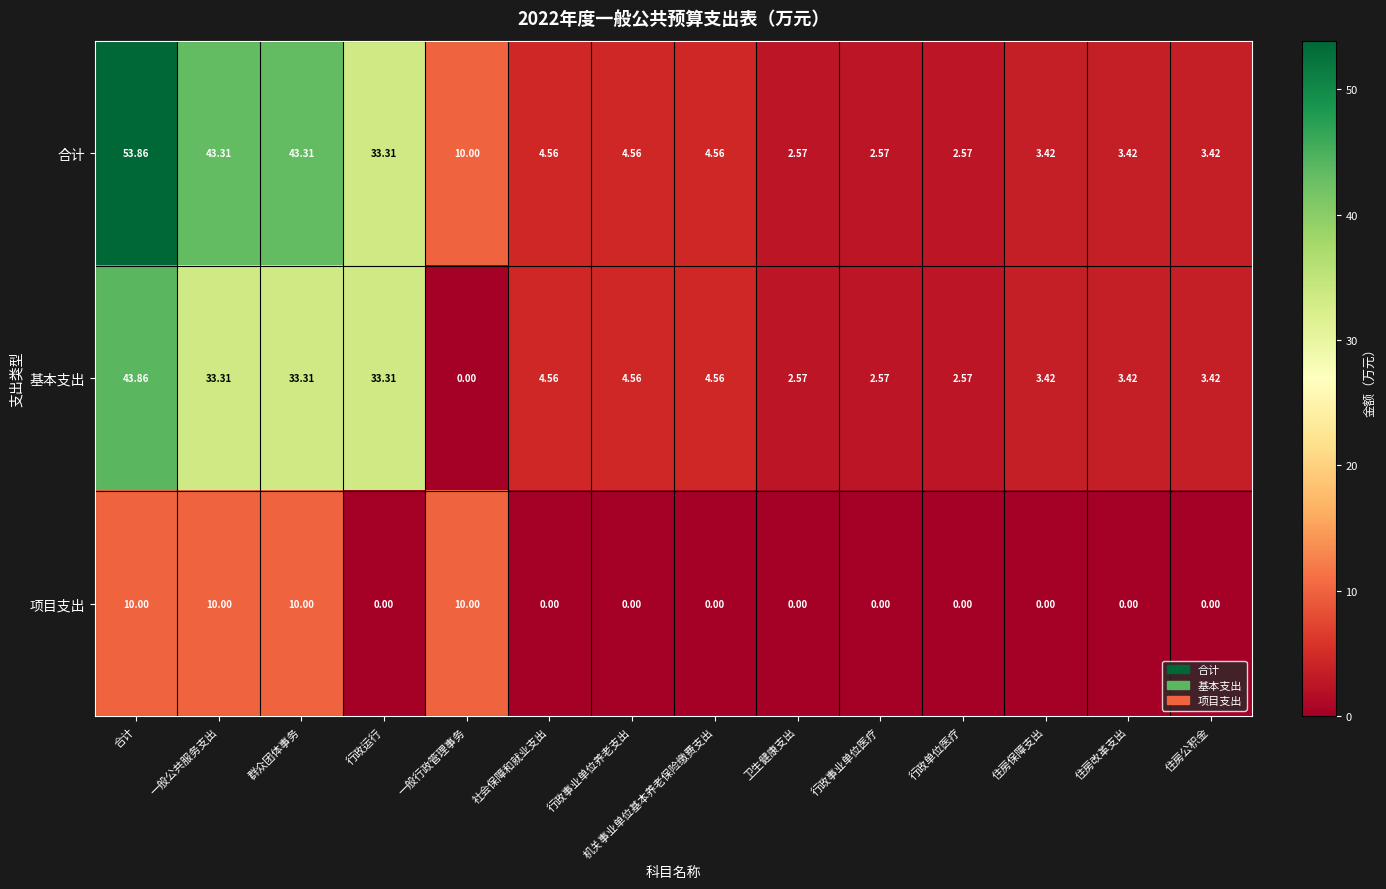

What is the total value across all series at 行政单位医疗?

5.1